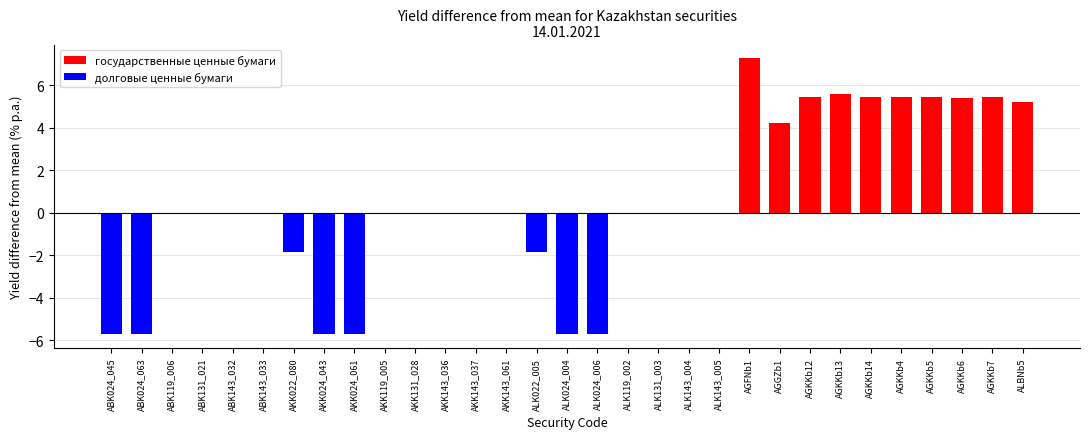

Count the долговые ценные бумаги values in the range -1 to 0.

23